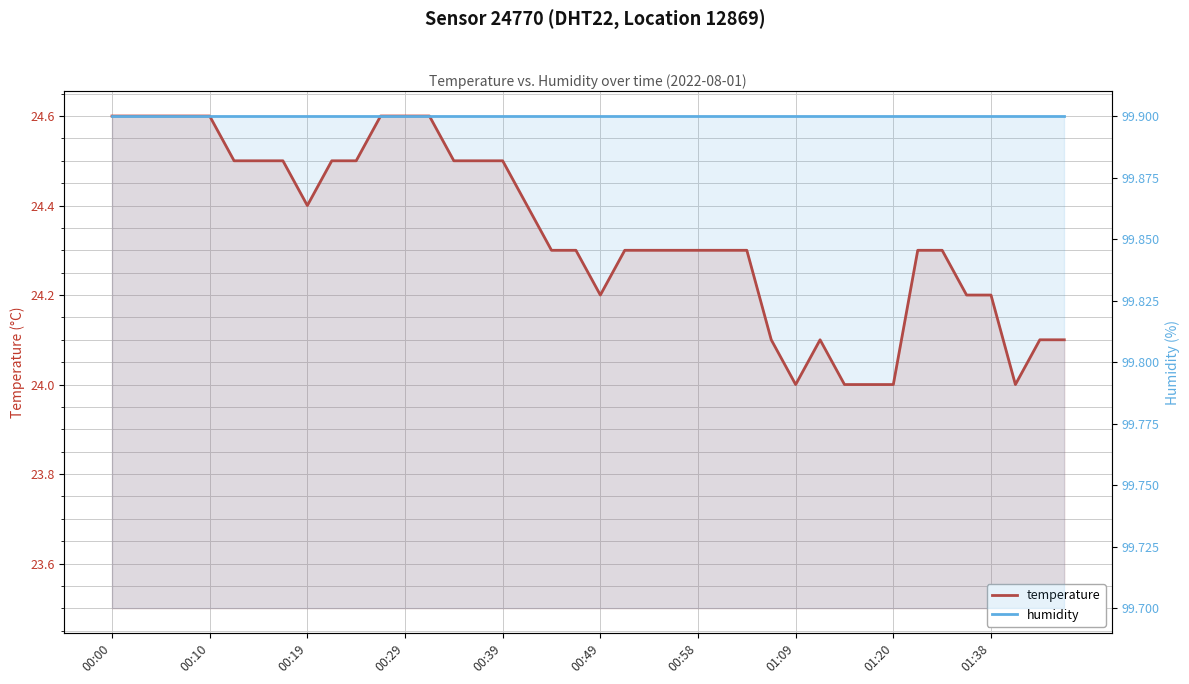

What position from the right is 10?

30